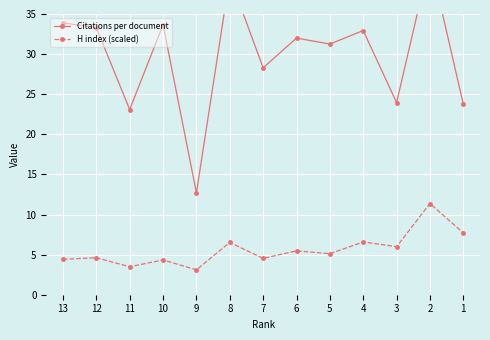

Which category has the highest value in the H index (scaled) series?

2